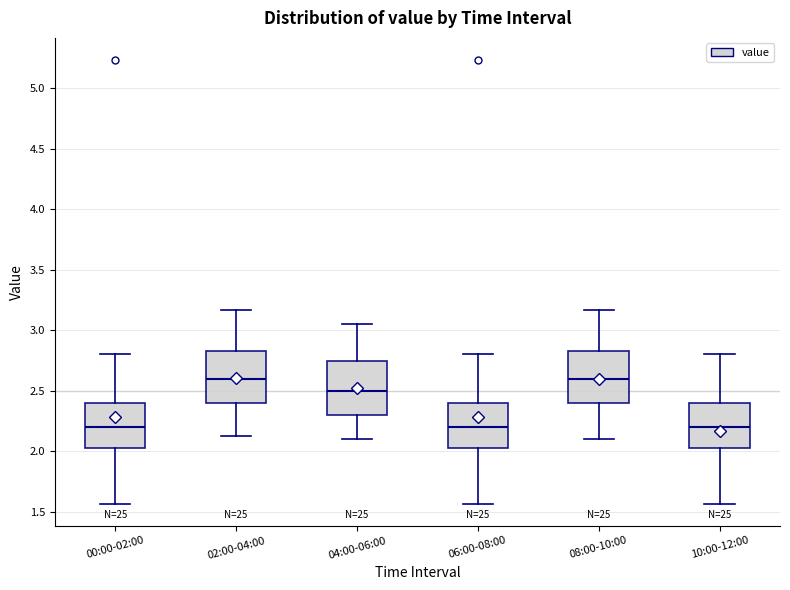

Where does the median line of the box for 00:00-02:00 sit on the y-axis? The values are not printed on the chart, so give them approximately, as read against the axis.

2.20